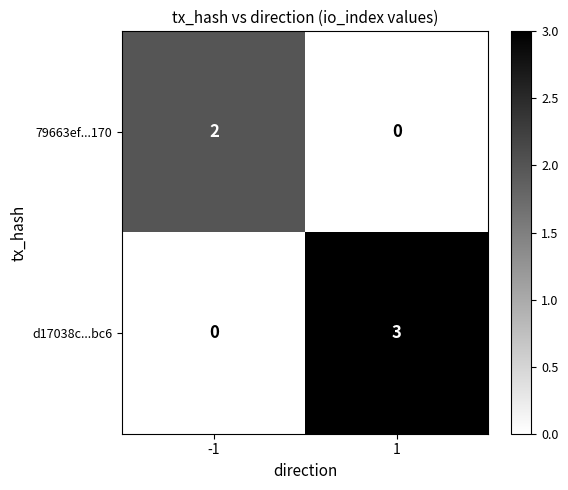

Which series has the largest range (max minus min)?

d17038c...bc6